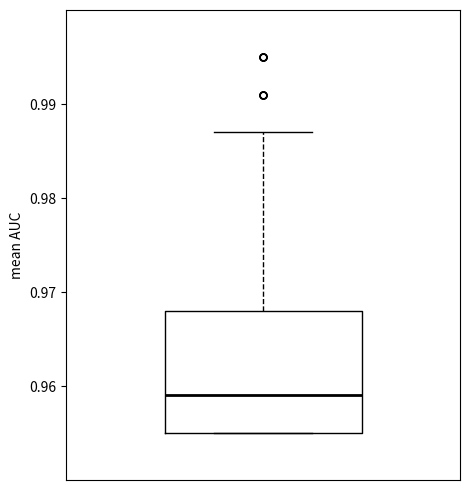

Read this box plot against the y-axis: the position of the median line, the range covered by the box, and the ends of both whiskers. The values are not printed on the chart, so give them approximately, as read against the axis.

median 0.959, box 0.955 to 0.968, whiskers 0.955 to 0.987